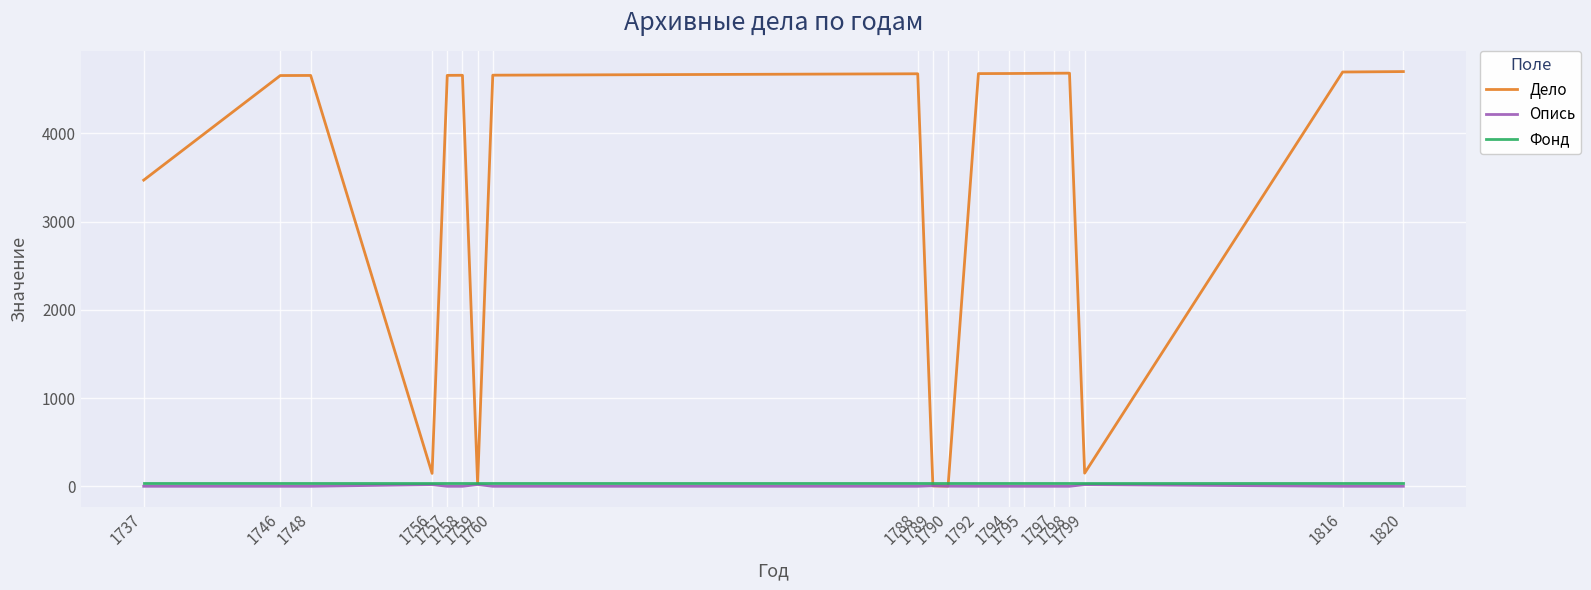

What is the sum of all Опись values?

84